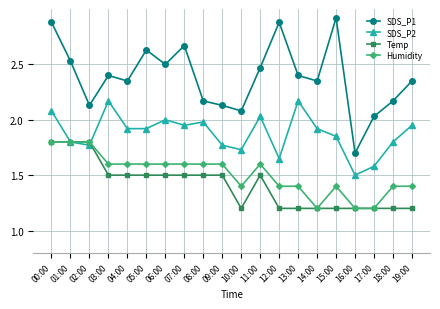

The value of SDS_P2 at 09:00 is 1.8. True or false?

True